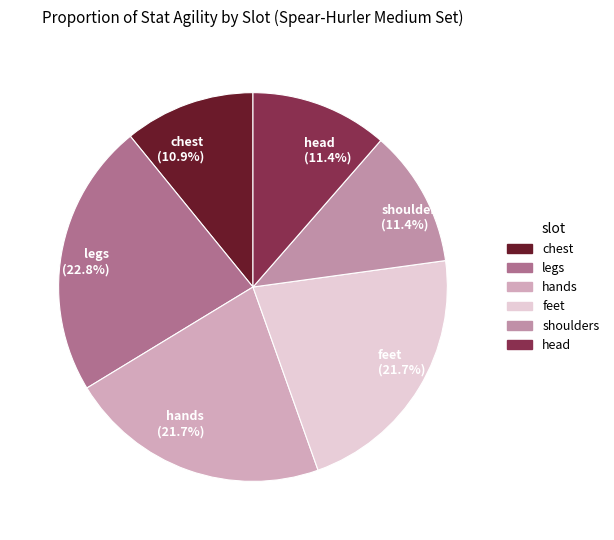

What percentage is the hands slice, to the nearest percent?

22%